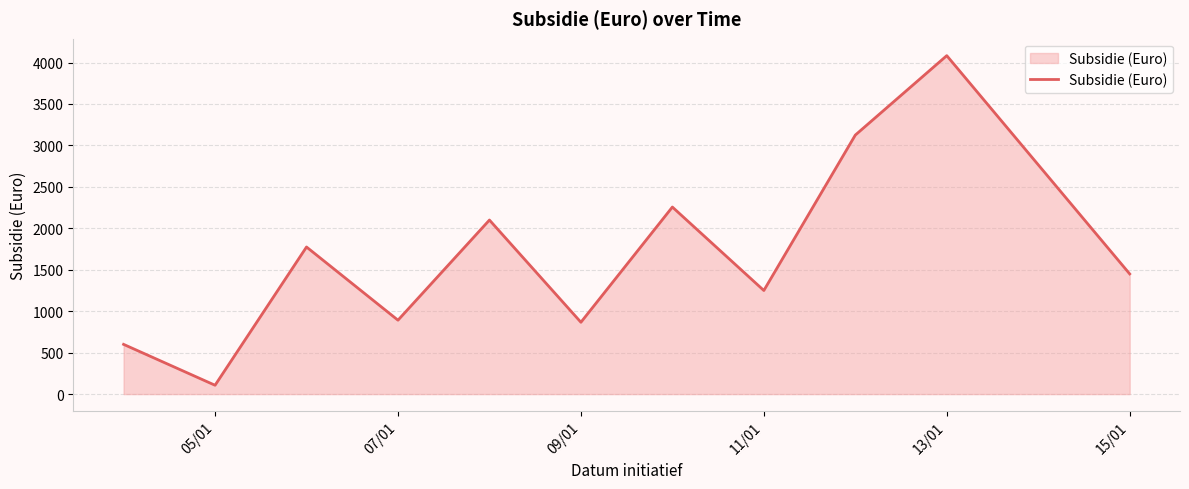

What is the difference between the maximum and minimum values?

3976.7